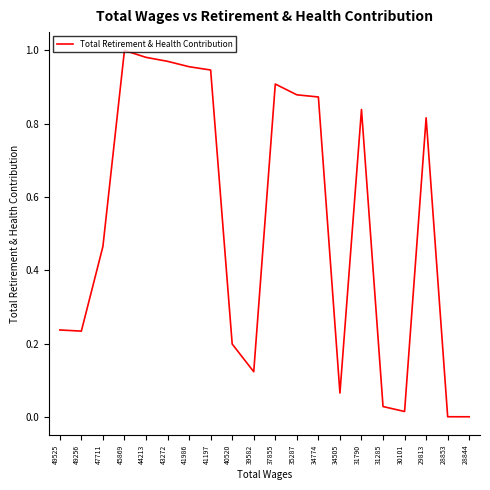

The chart shows a value of 0.0 at 30101. True or false?

True